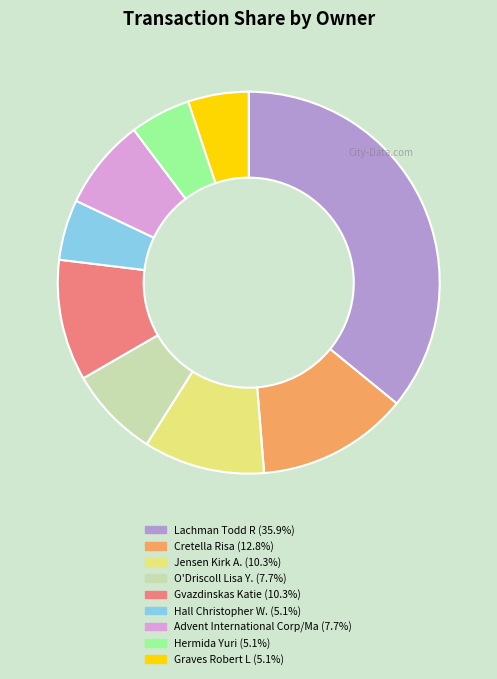

What is the ratio of the value at Jensen Kirk A. to the value at O'Driscoll Lisa Y.?

1.3